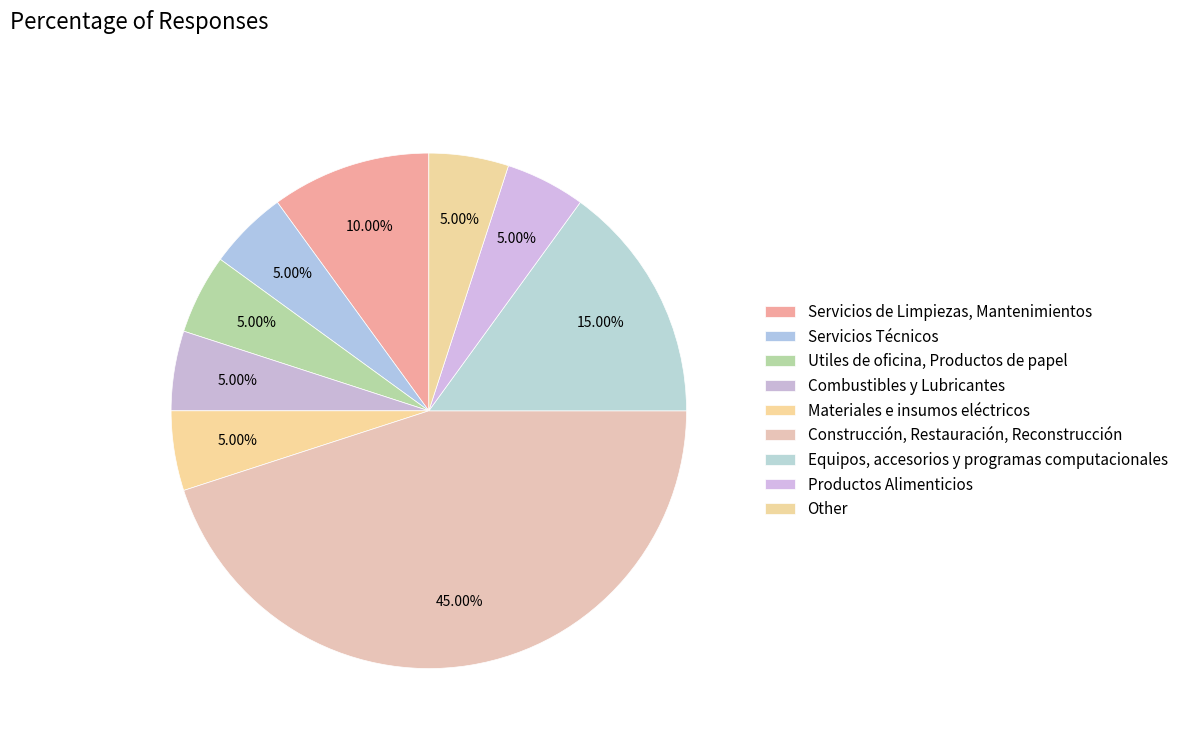

Is it true that Utiles de oficina, Productos de papel is 5% of the pie?

True